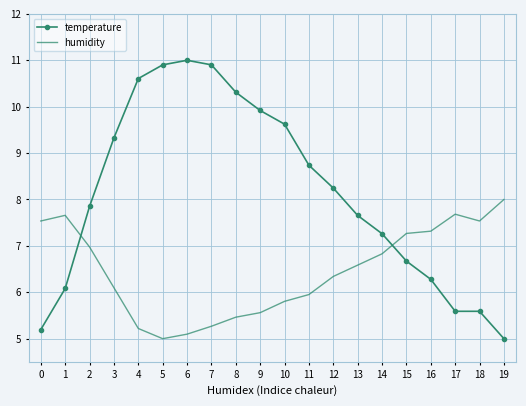

How many values in the humidity series are below 6?

8